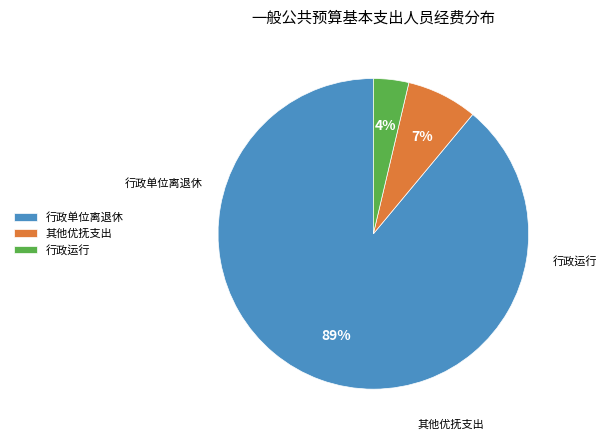

Which category has the smallest portion of the pie?

行政运行